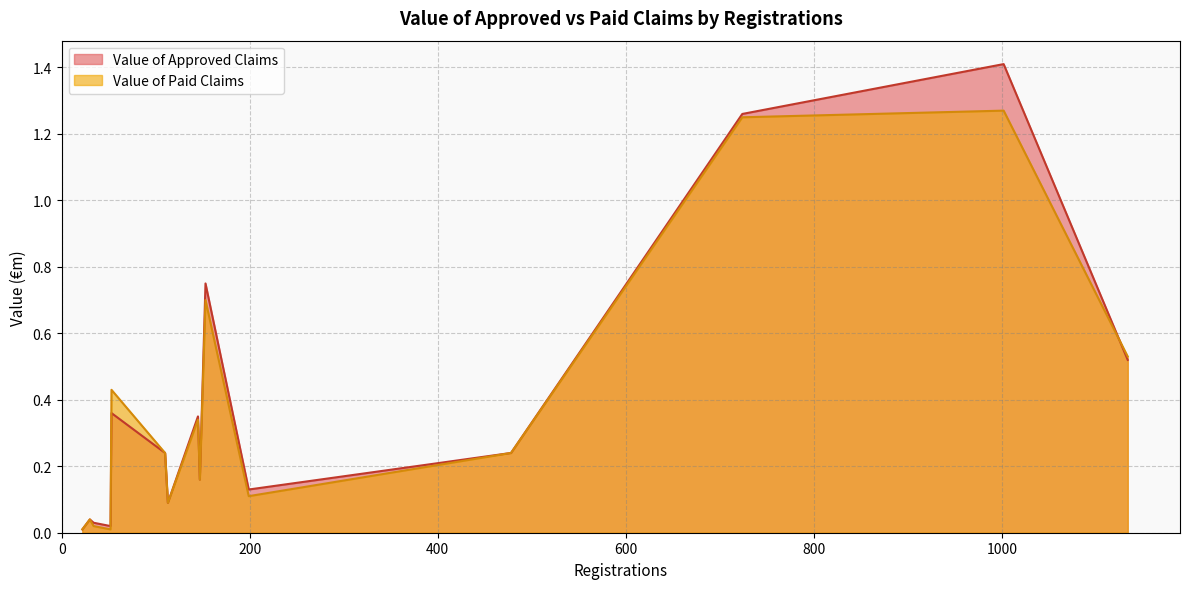

What is the maximum value for Value of Approved Claims?

1.4